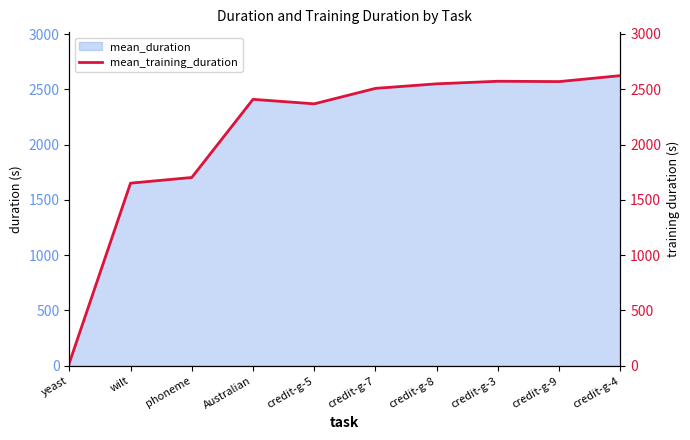

What is the label of the 8th point from the right?

phoneme